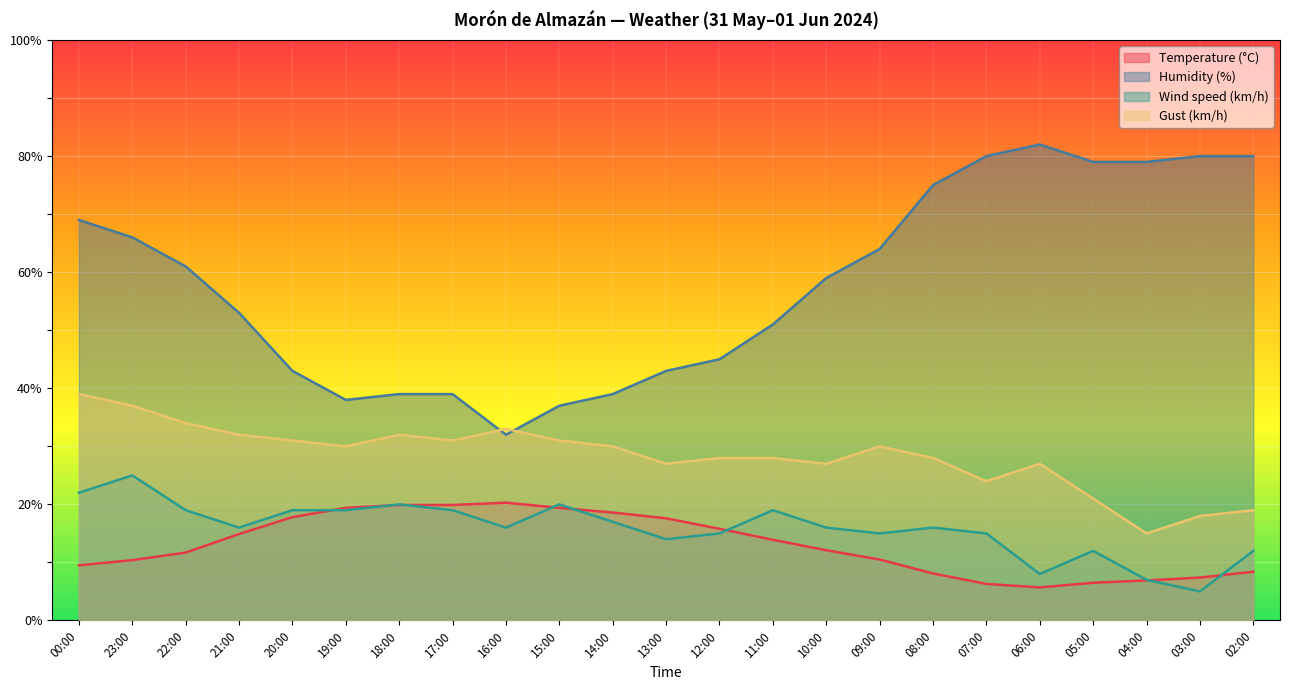

Which series changed the most between 12:00 and 05:00?

Humidity (%)